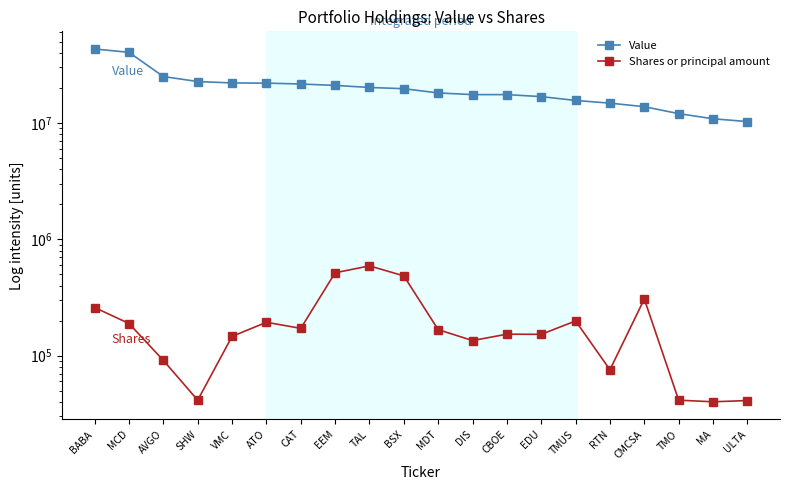

List the series in order of their overall mean, lowest first.

Shares or principal amount, Value